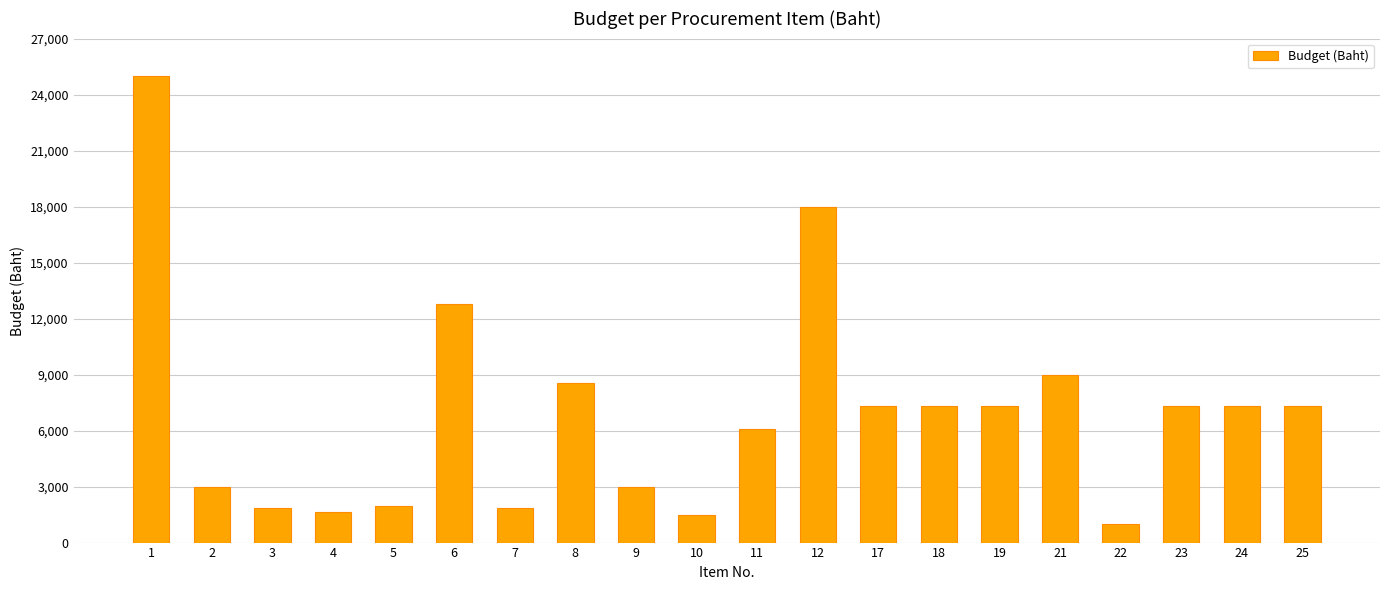

What is the difference between the maximum and minimum values?

24000